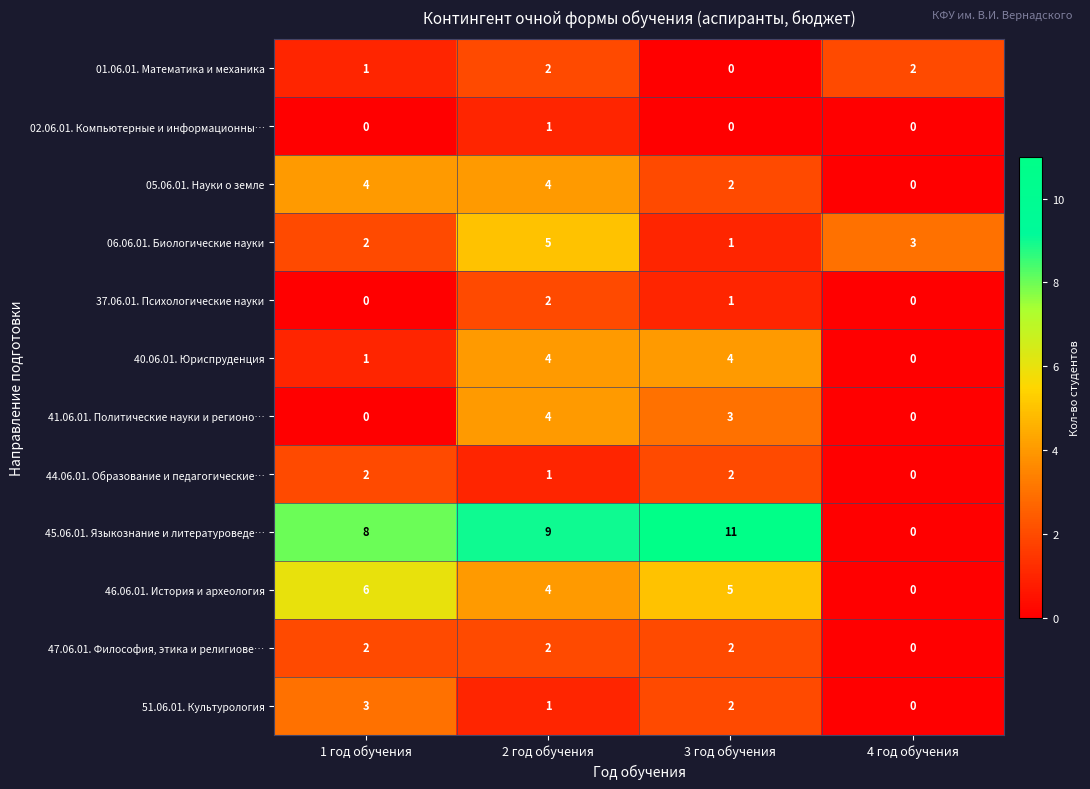

What is the difference between the 41.06.01. Политические науки и регионо… values at 4 год обучения and 2 год обучения?

4